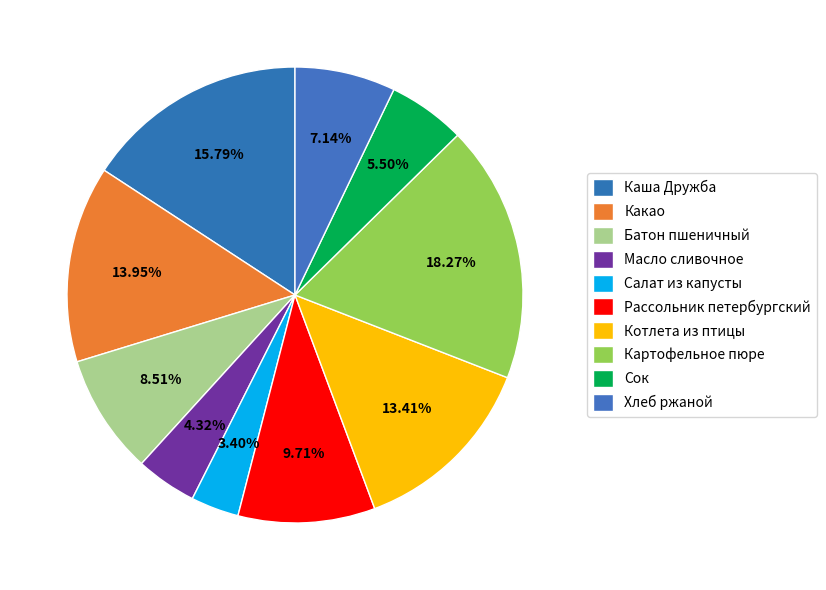

Count the number of slices in the pie.

10